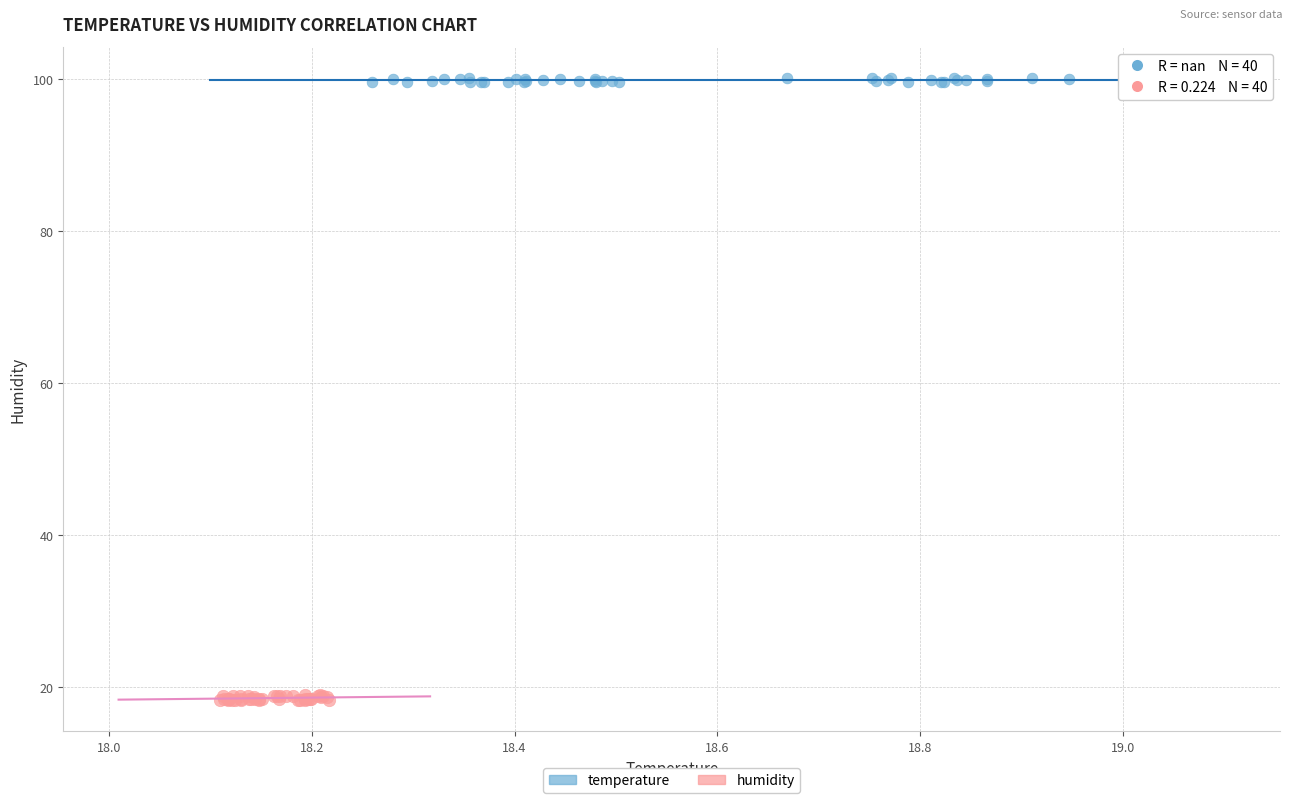

Which series reaches the maximum Y coordinate?

temperature